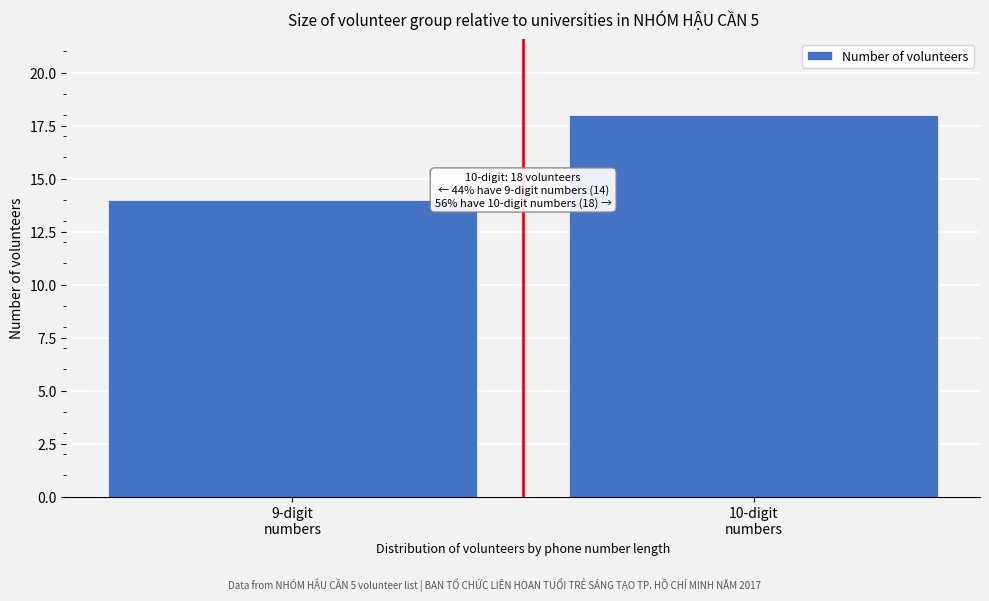

Reading left to right, extract all data points from this chart.

14	18